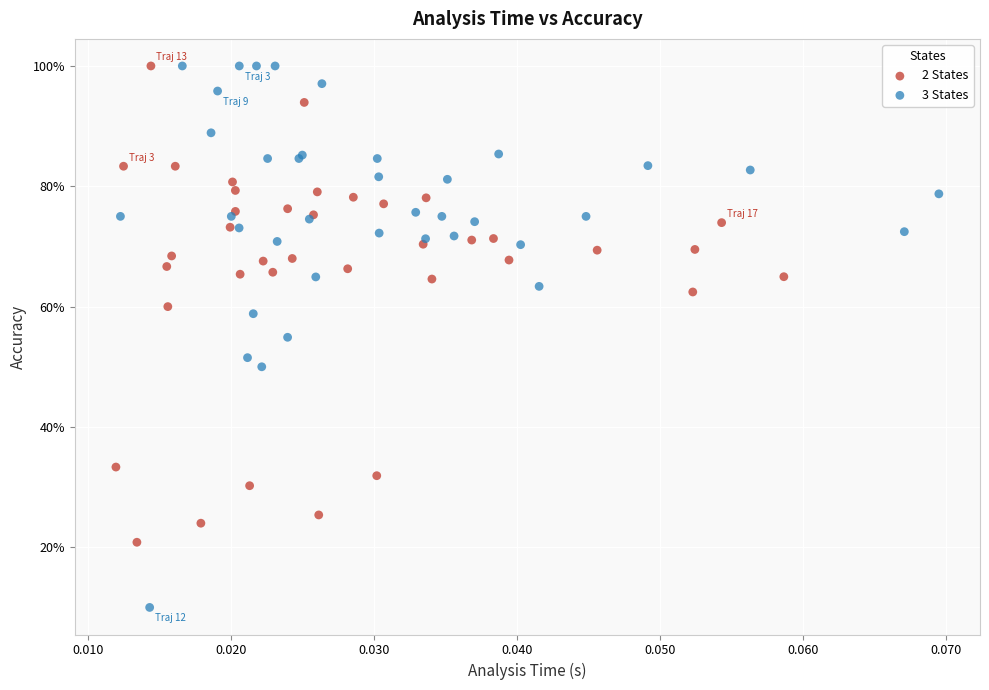

Which series reaches the minimum Y coordinate?

3 States